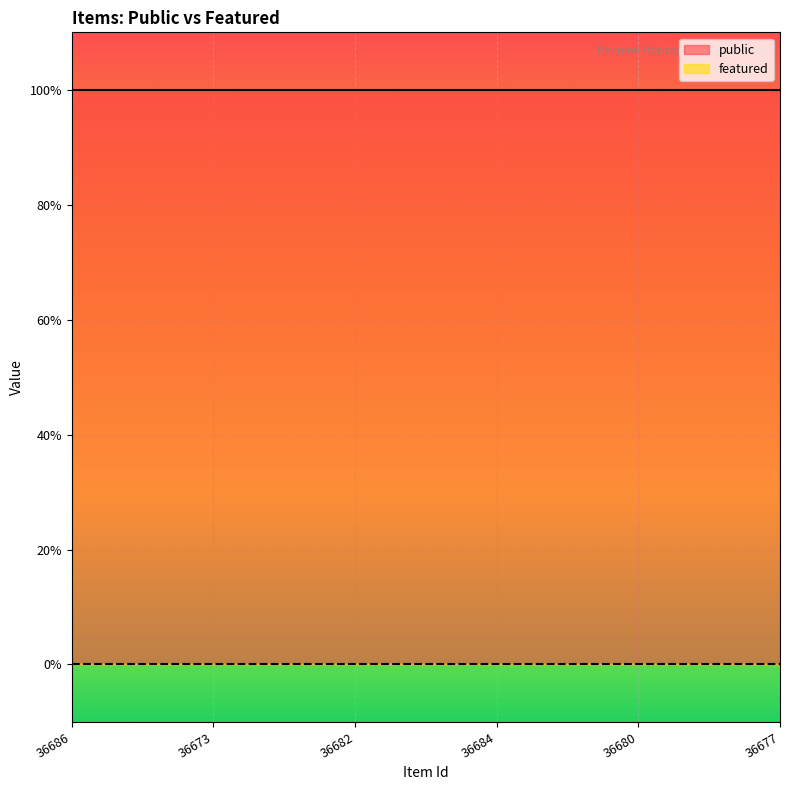

What is the sum of the public values at 36680 and 36682?

2